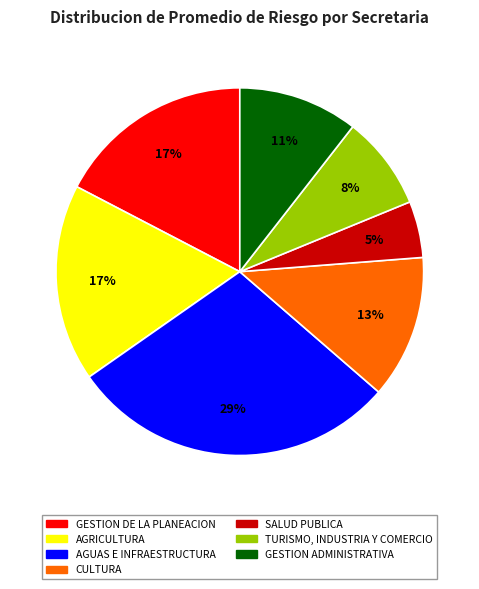

Combined, do GESTION ADMINISTRATIVA and CULTURA account for over 50%?

No